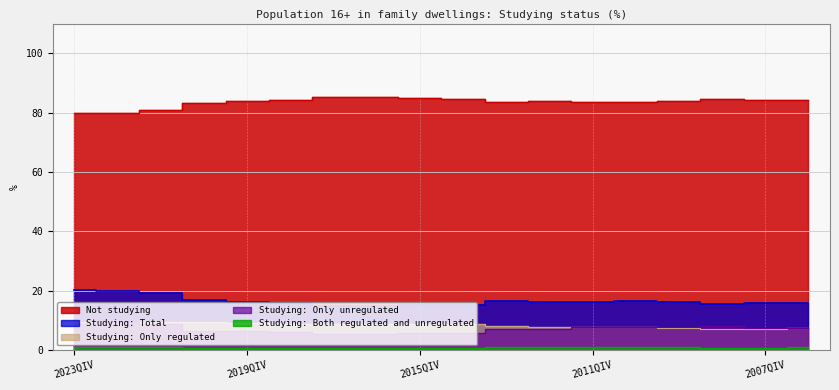

What is the maximum value for Studying: Total?

20.3